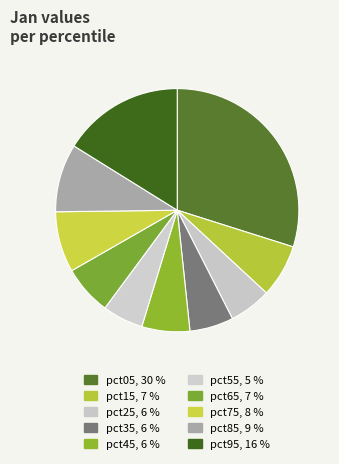

How many slices are in this pie chart?

10